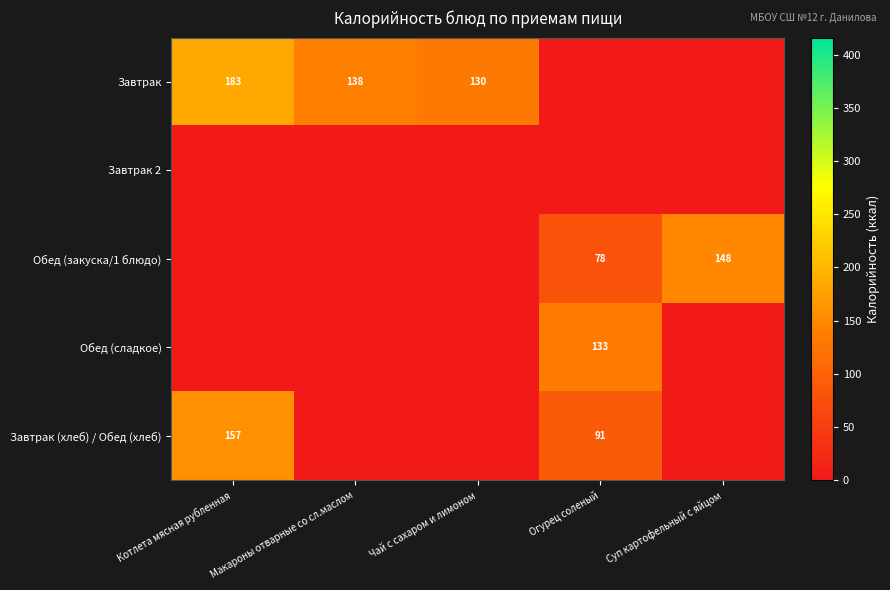

Is it true that Обед (сладкое) equals 133 at Огурец соленый?

True